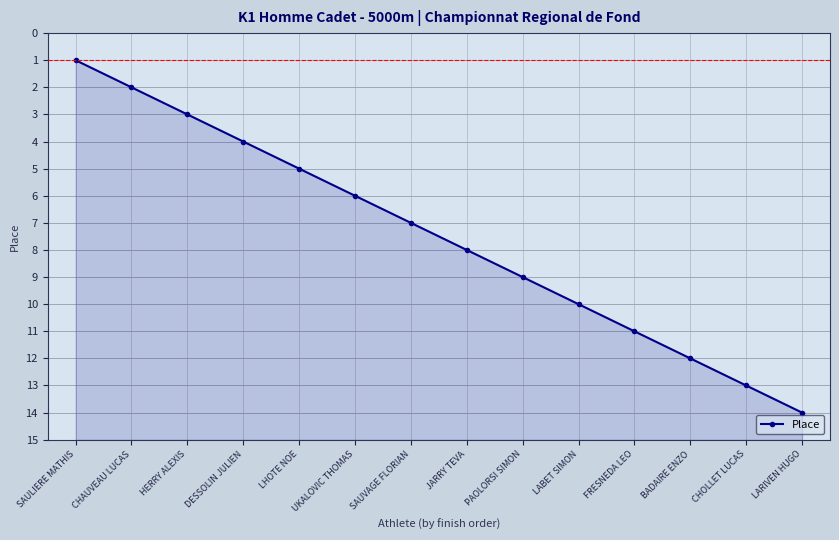

What is the difference between the values at CHAUVEAU LUCAS and UKALOVIC THOMAS?

4